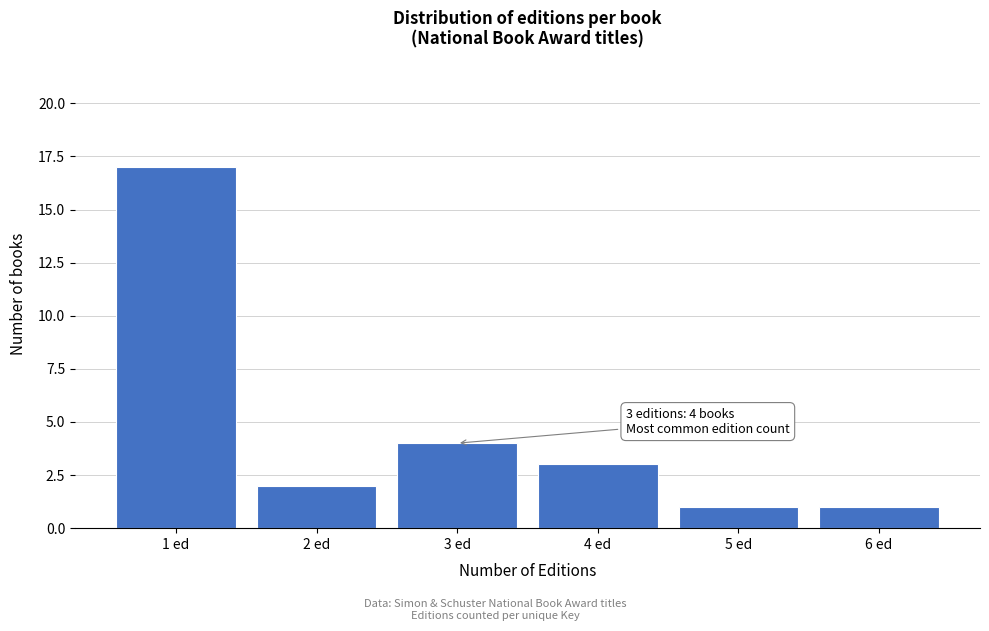

Reading left to right, list all the values displayed in this chart.

17	2	4	3	1	1